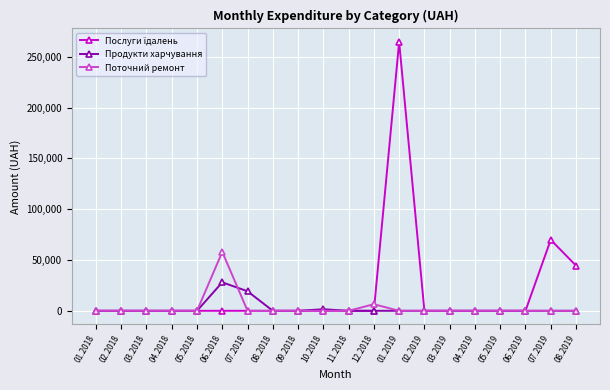

Where is Поточний ремонт nearest to the value 29000?

12.2018